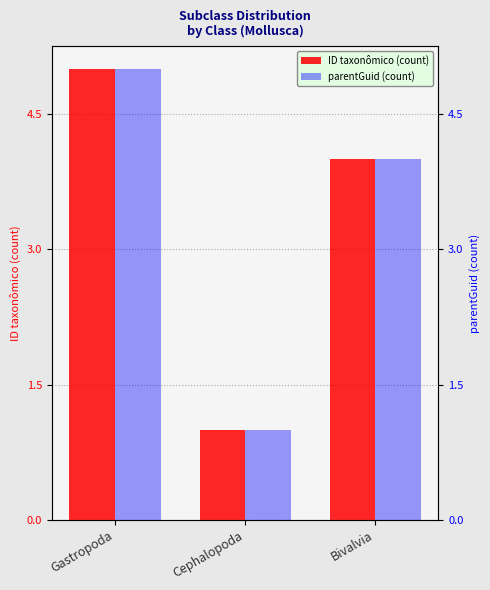

At which label does parentGuid (count) reach its minimum?

Cephalopoda